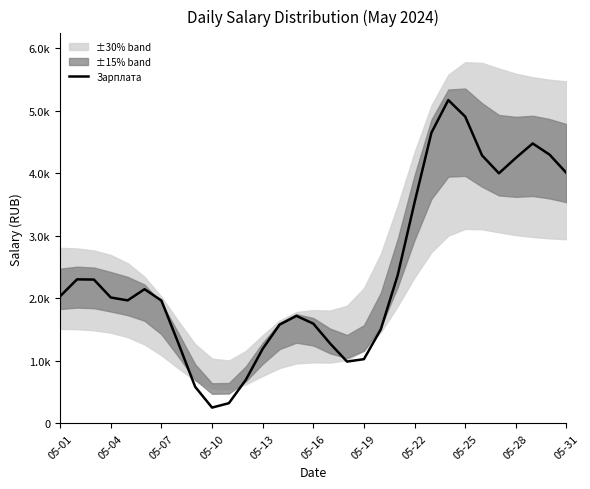

What is the minimum value shown in the chart?

253.2